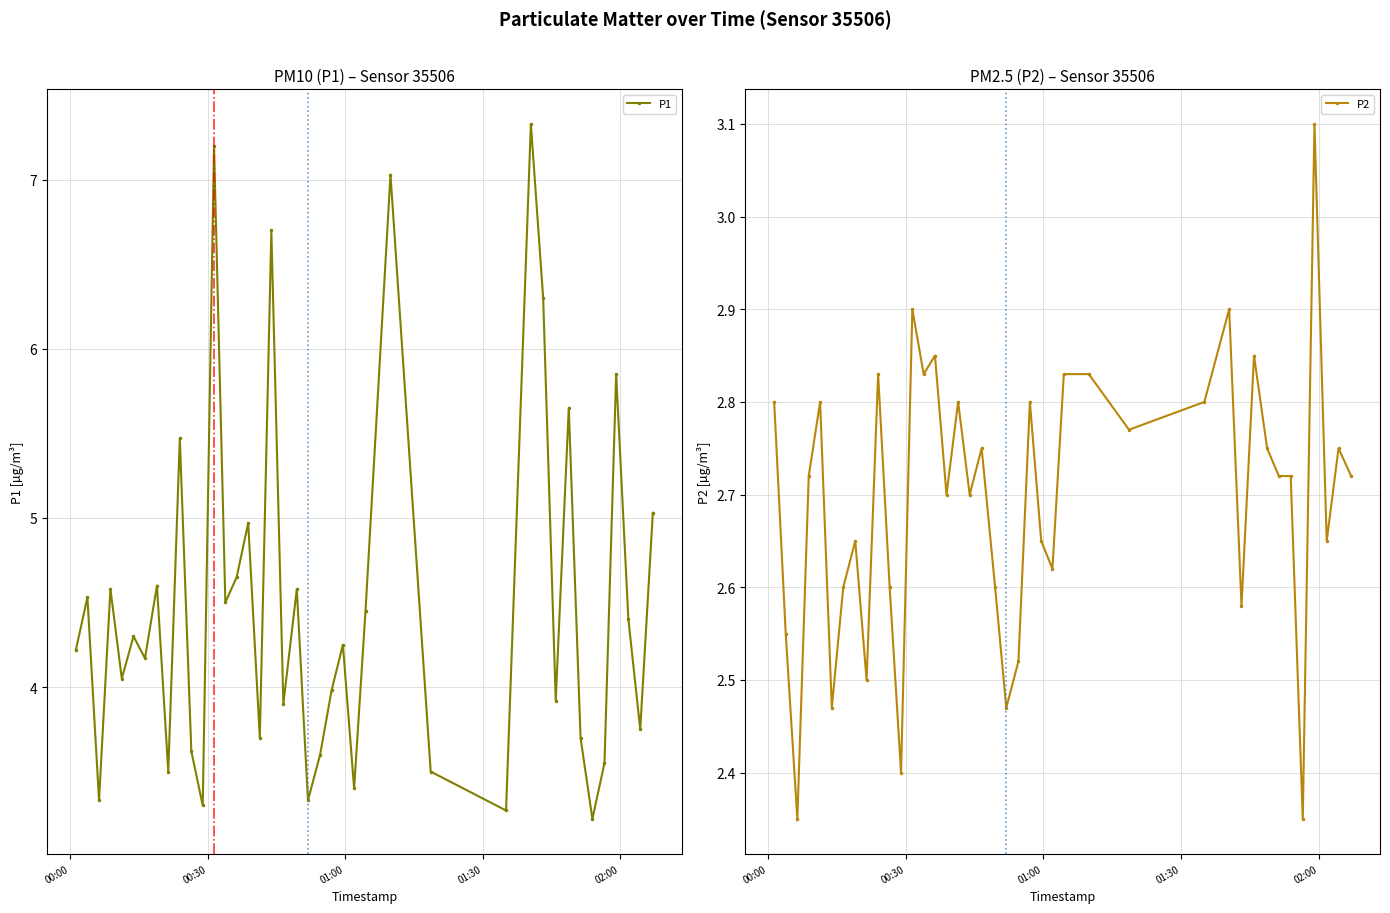

True or false: P1 has more than 1 interior local peaks.

True